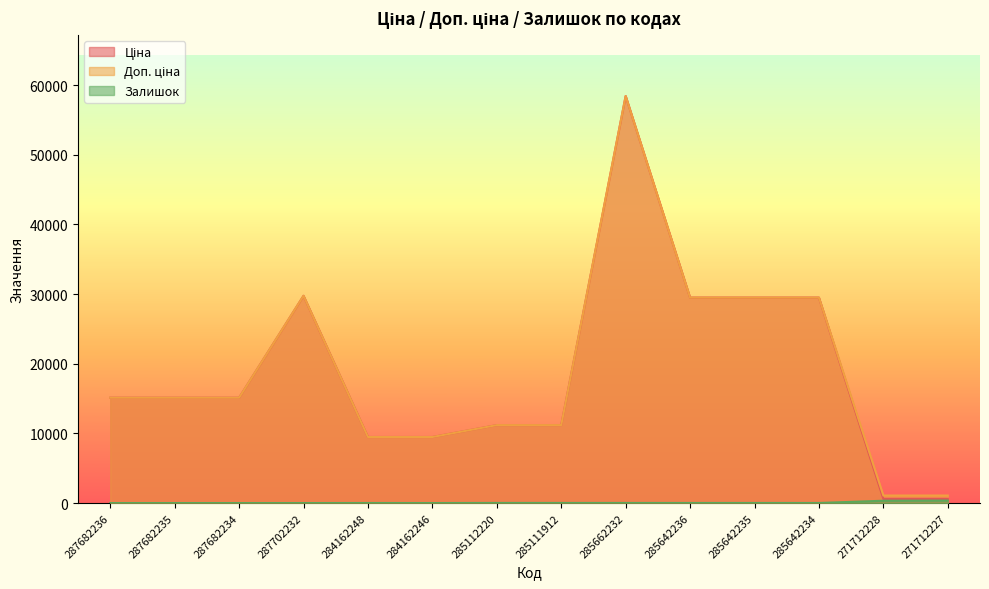

Where does the Ціна series first go above 15120?

287702232